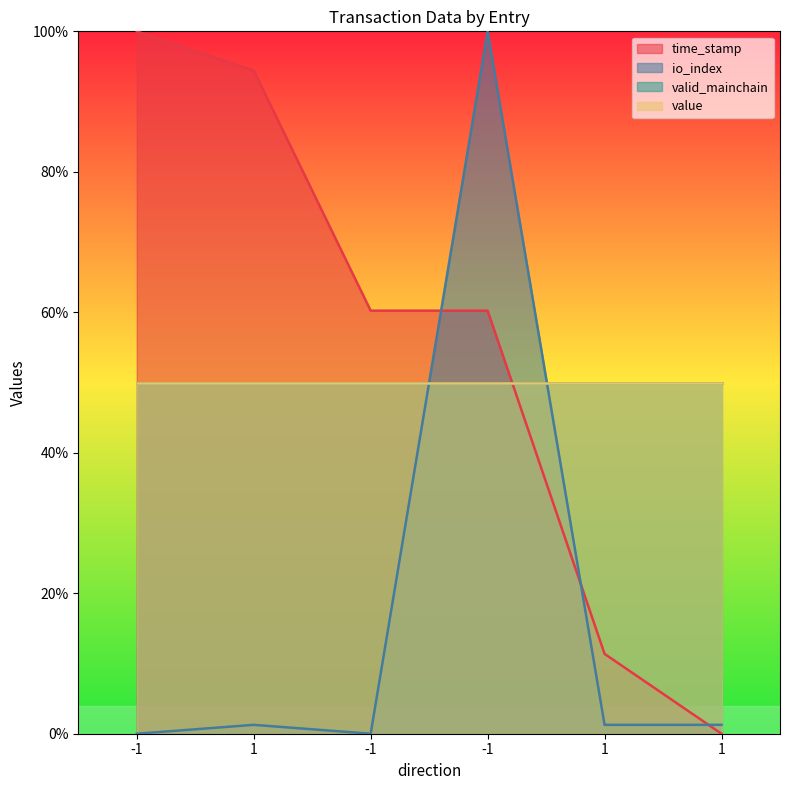

Is it true that io_index equals 100.0 at -1?

True